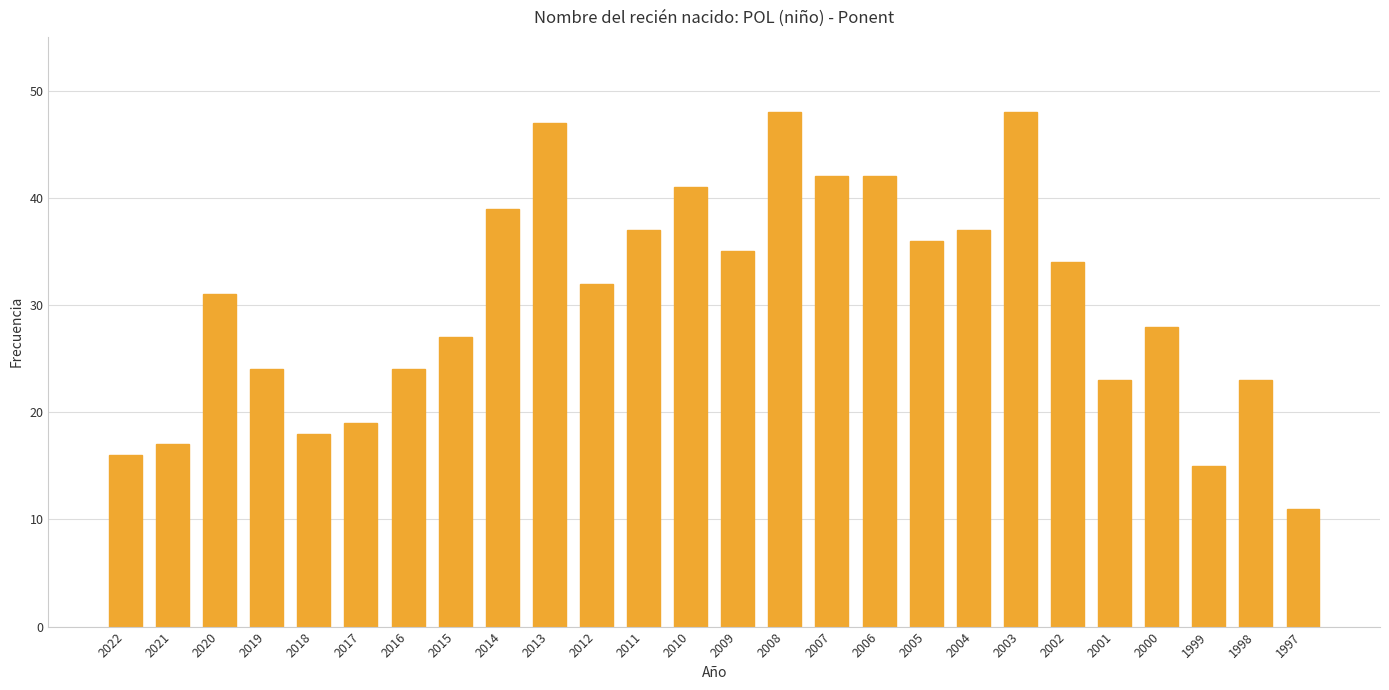

How many categories are shown in the chart?

26